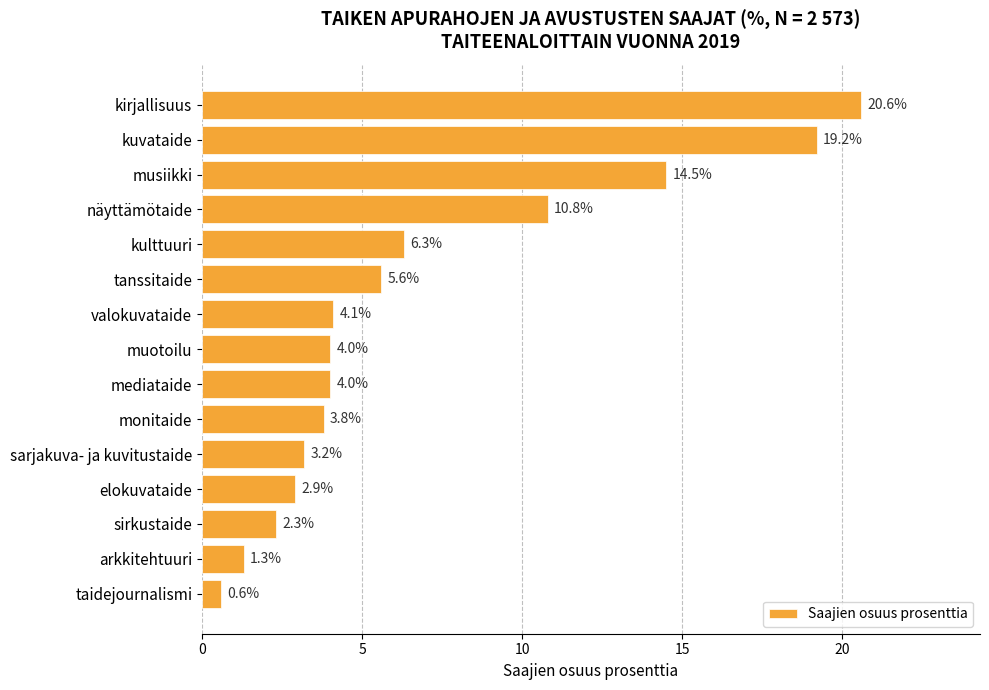

At which label is the value closest to 10?

näyttämötaide